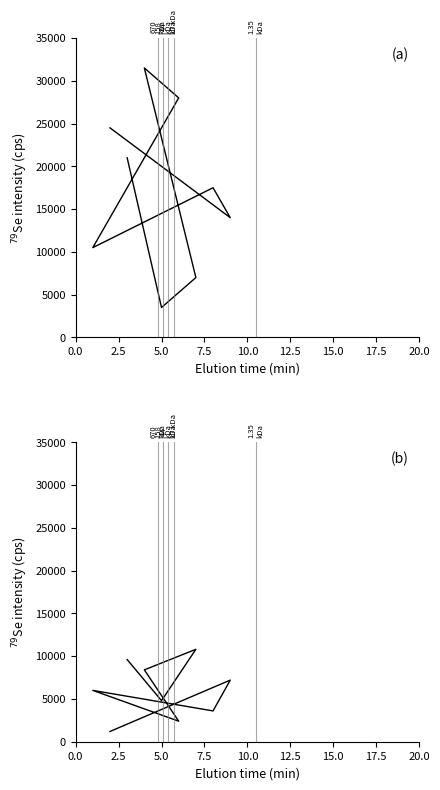

How many data points does each series have?

9